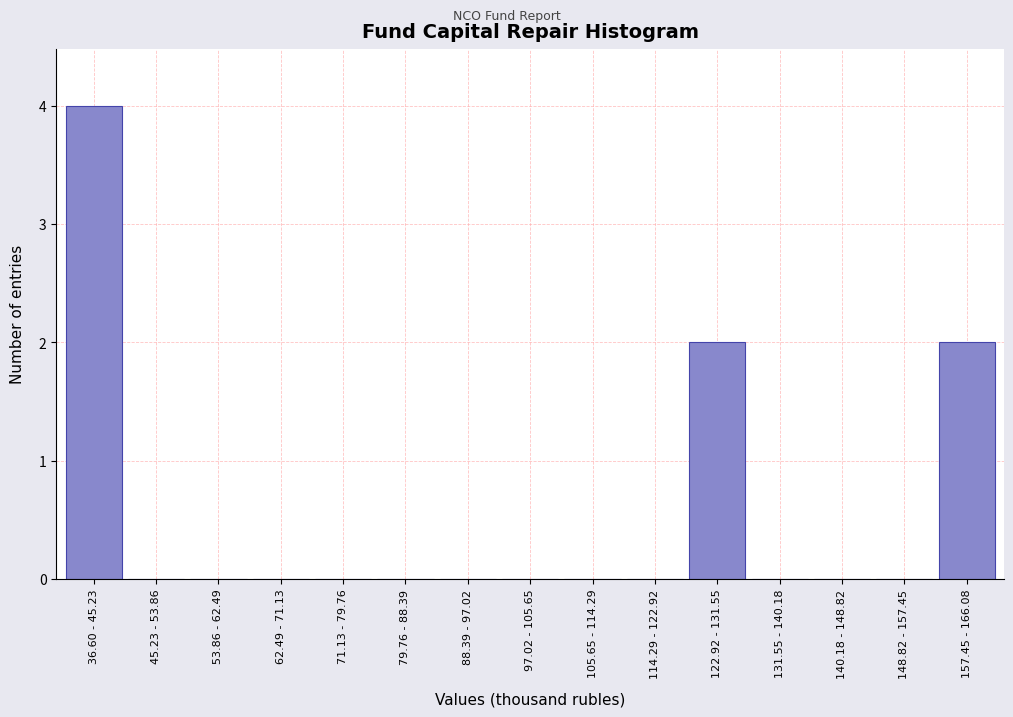

Reading left to right, transcribe all the data shown in this chart.

36.60 - 45.23=4	45.23 - 53.86=0	53.86 - 62.49=0	62.49 - 71.13=0	71.13 - 79.76=0	79.76 - 88.39=0	88.39 - 97.02=0	97.02 - 105.65=0	105.65 - 114.29=0	114.29 - 122.92=0	122.92 - 131.55=2	131.55 - 140.18=0	140.18 - 148.82=0	148.82 - 157.45=0	157.45 - 166.08=2